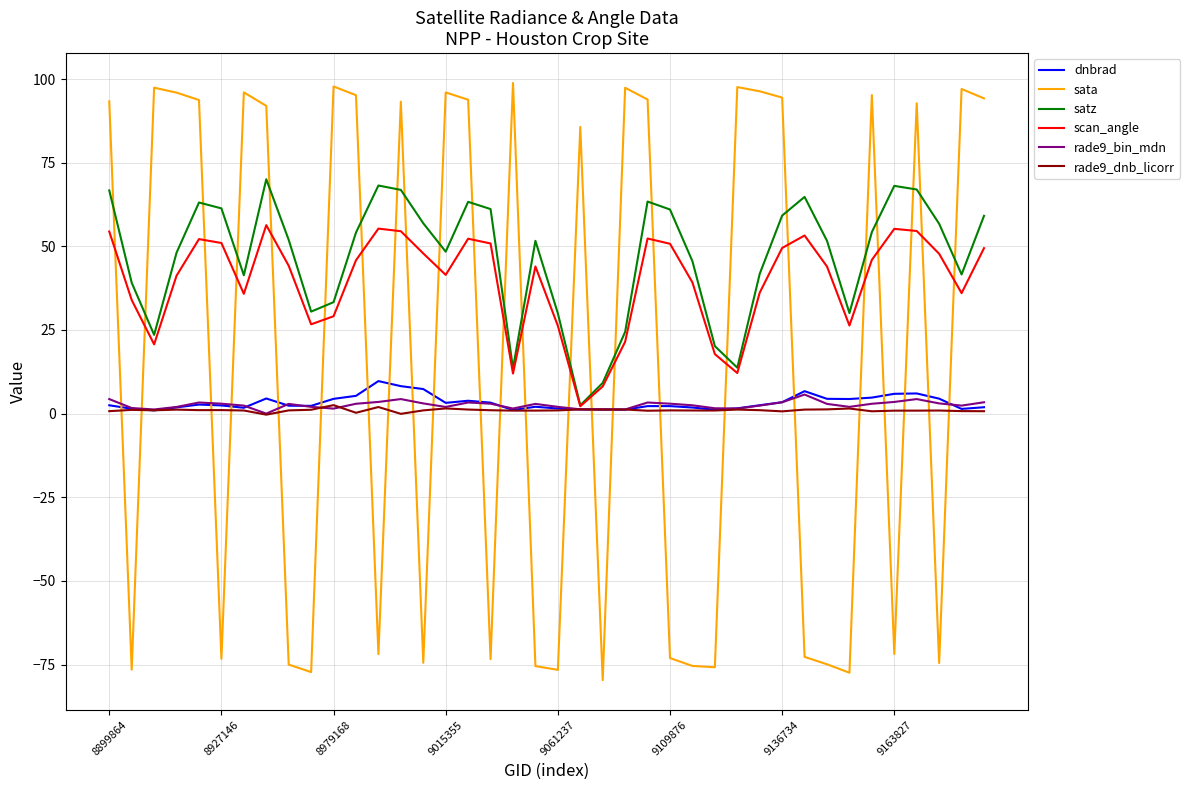

Which series has the largest range (max minus min)?

sata